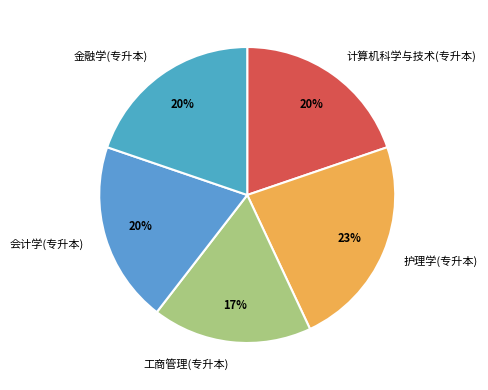

Is there a majority slice in this chart?

No